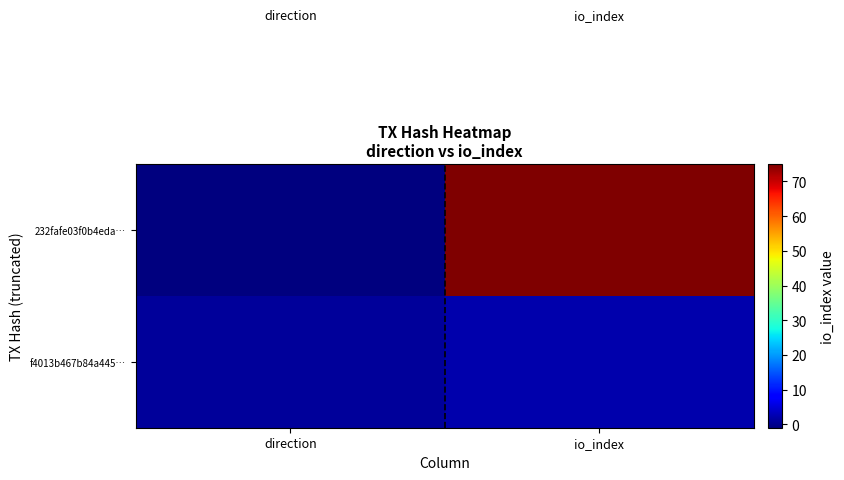

What is the total value across all series at io_index?

77